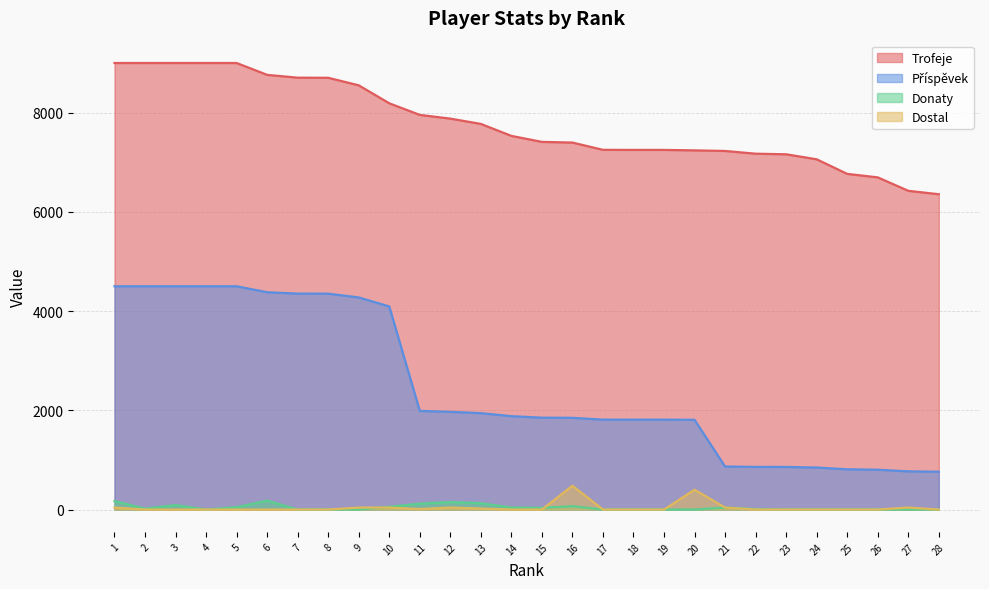

List the series in order of their peak value, lowest first.

Donaty, Dostal, Příspěvek, Trofeje